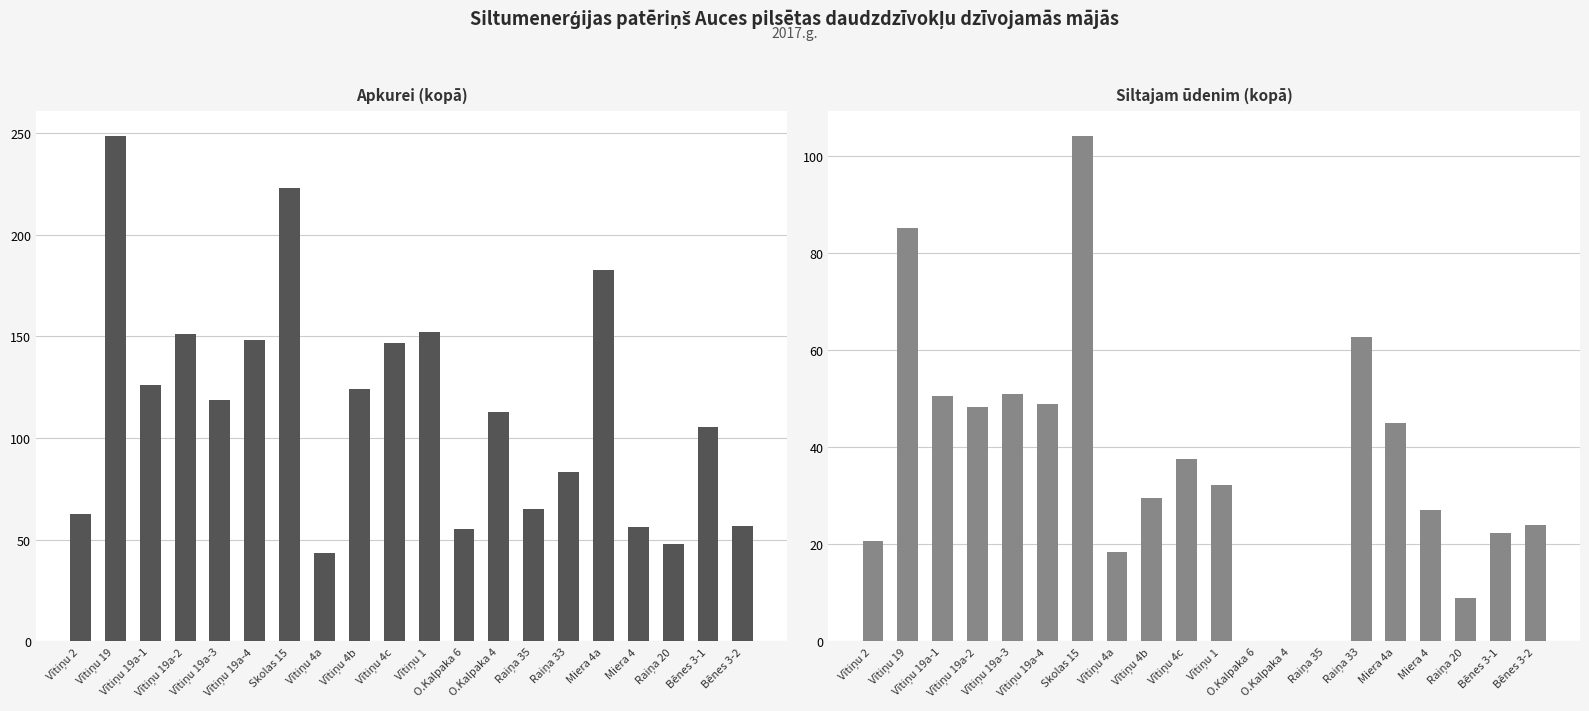

Are the bars grouped side by side (vs. stacked)?

Yes